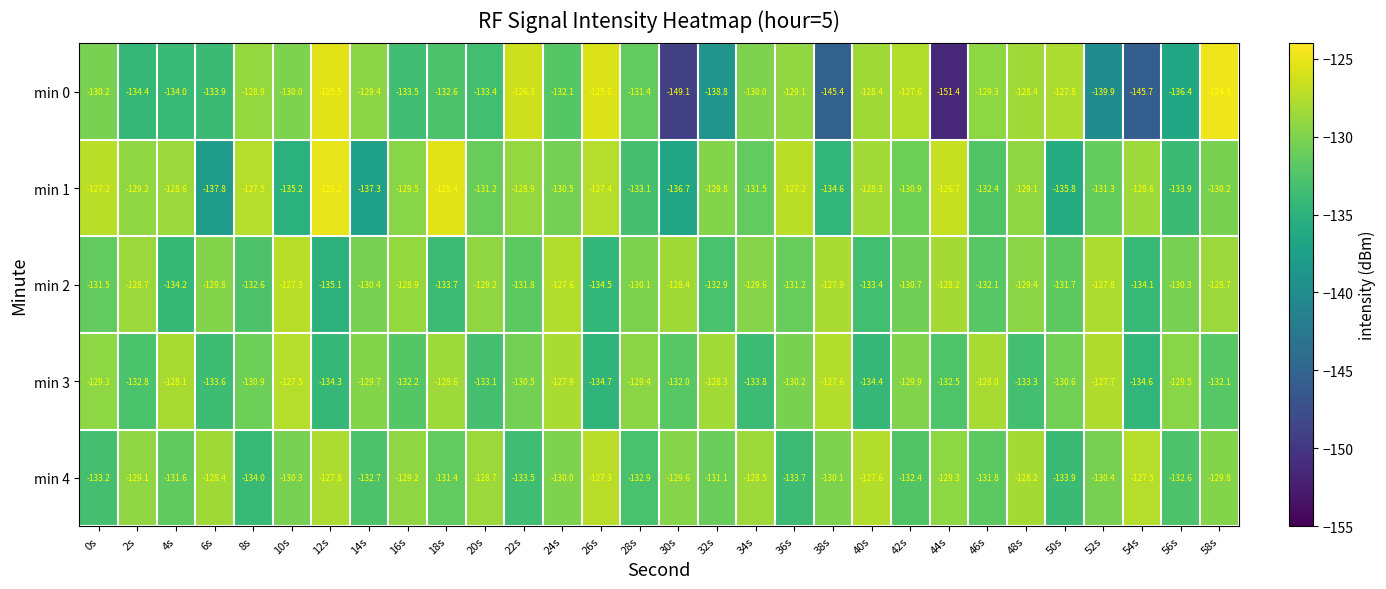

True or false: min 2 has a value of -132.6 at 8s.

True